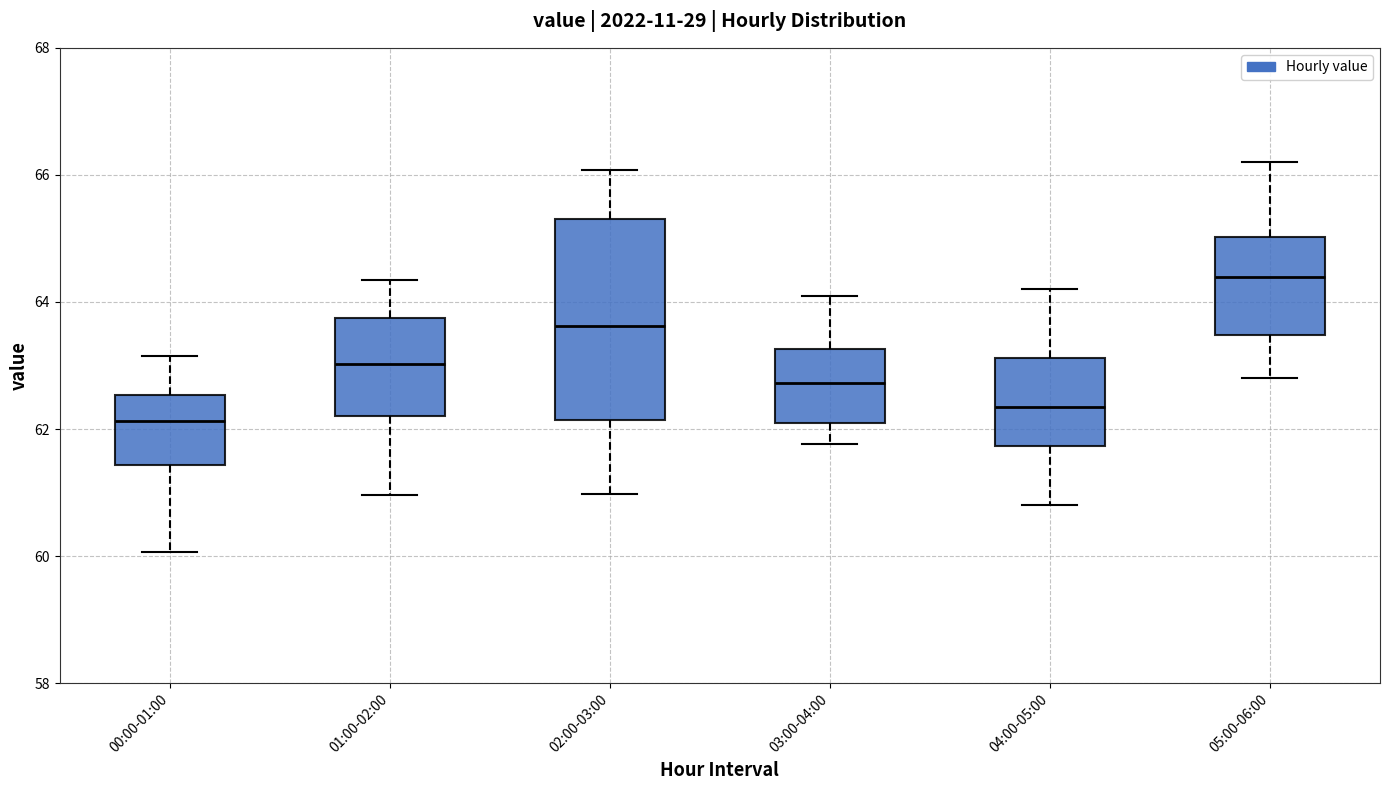

Which box is the tallest, from its lower edge to its upper edge?

02:00-03:00